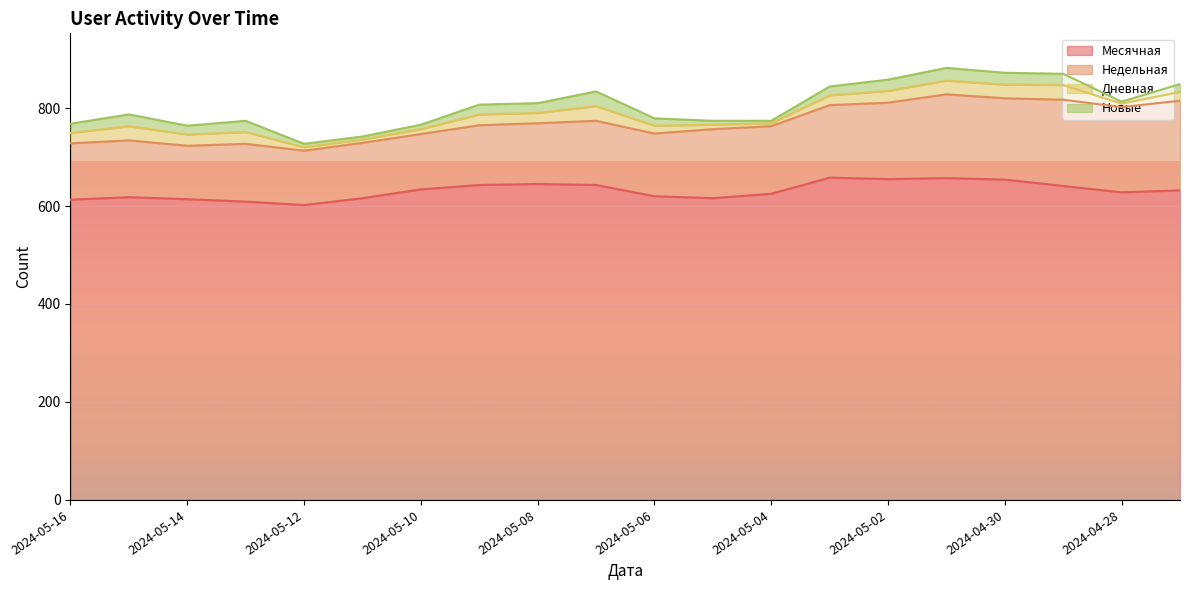

What are all the series names shown in the legend?

Месячная, Недельная, Дневная, Новые